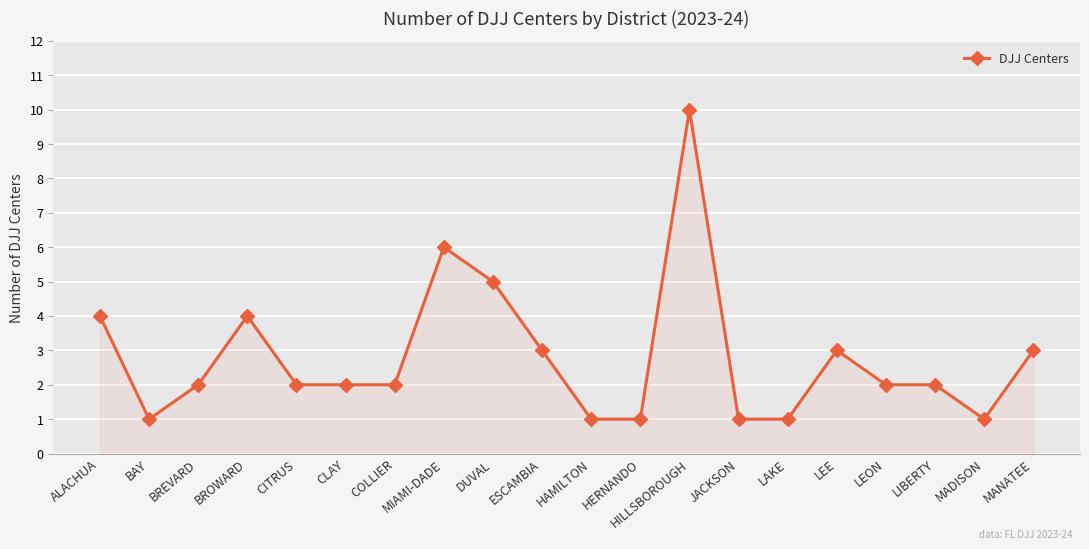

What is the average value?

3